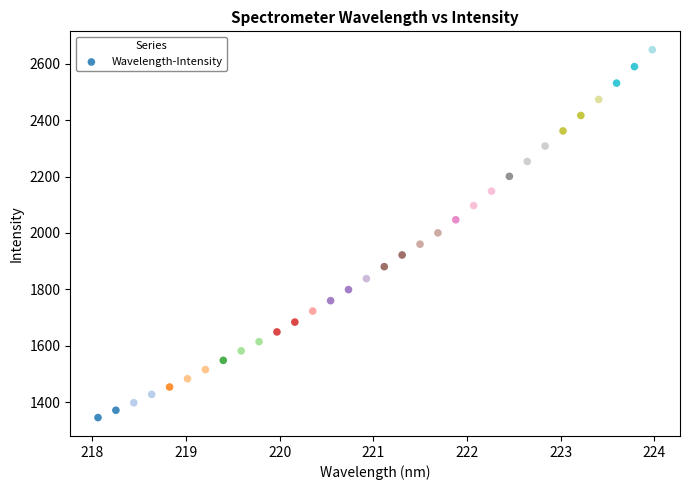

What is the range of X values (max minus min)?

5.9